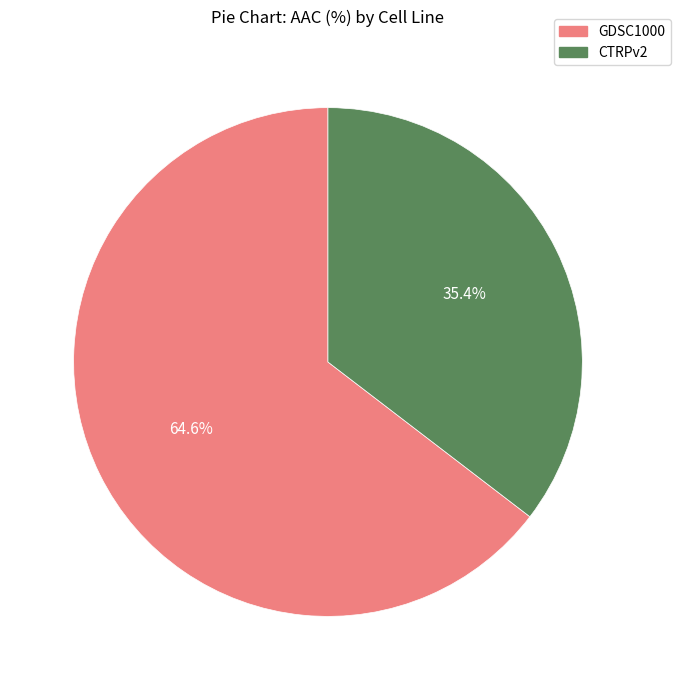

Is there a majority slice in this chart?

Yes